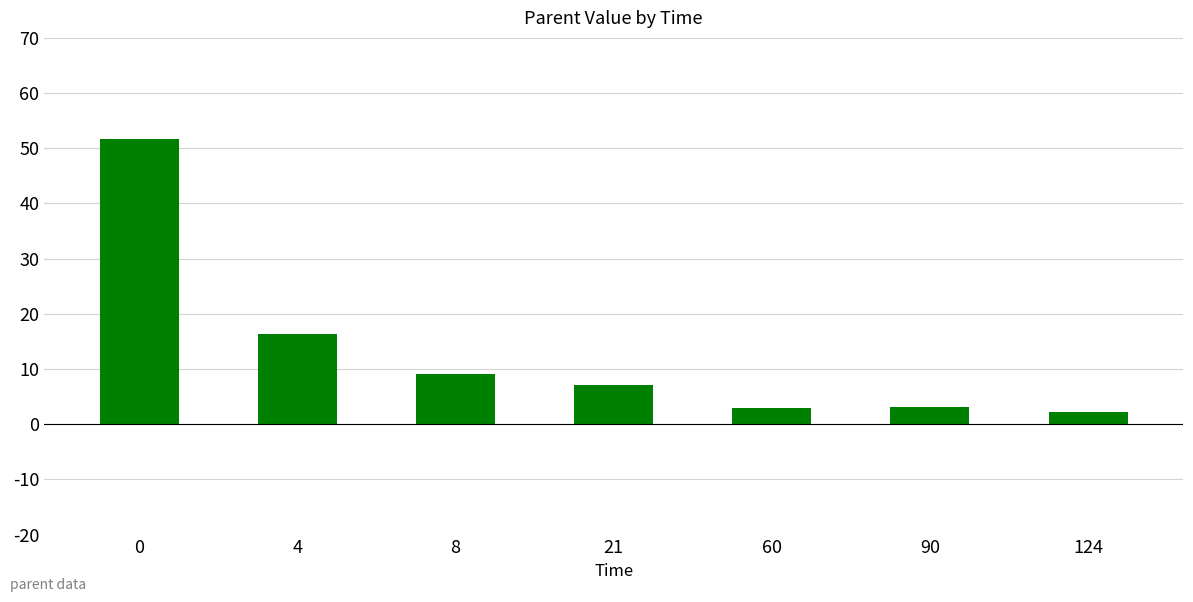

What is the difference between the maximum and second lowest values?

48.7